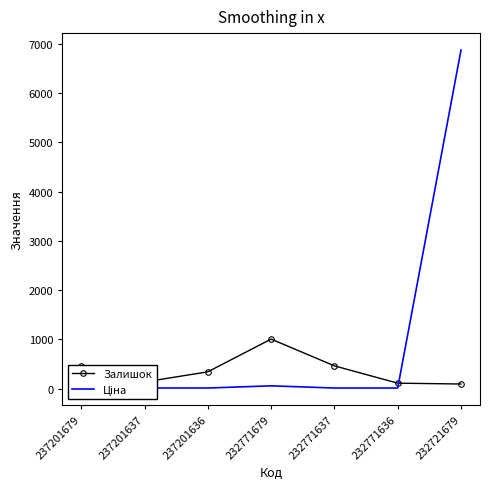

What is the difference between the second highest and minimum values in the Залишок series?

368.0